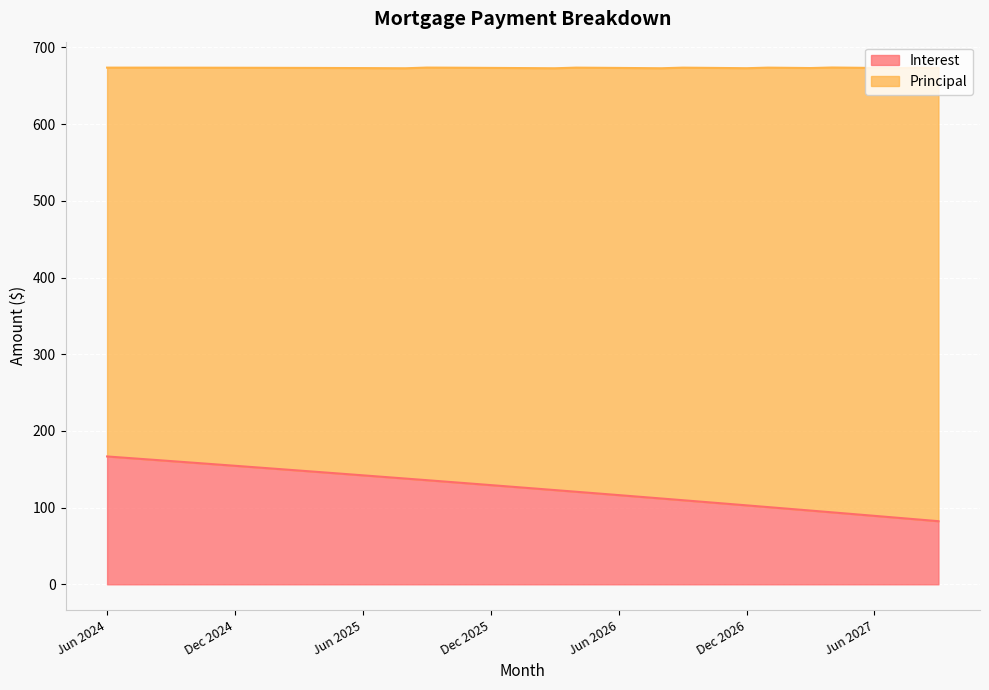

What is the sum of all values?

5022.1